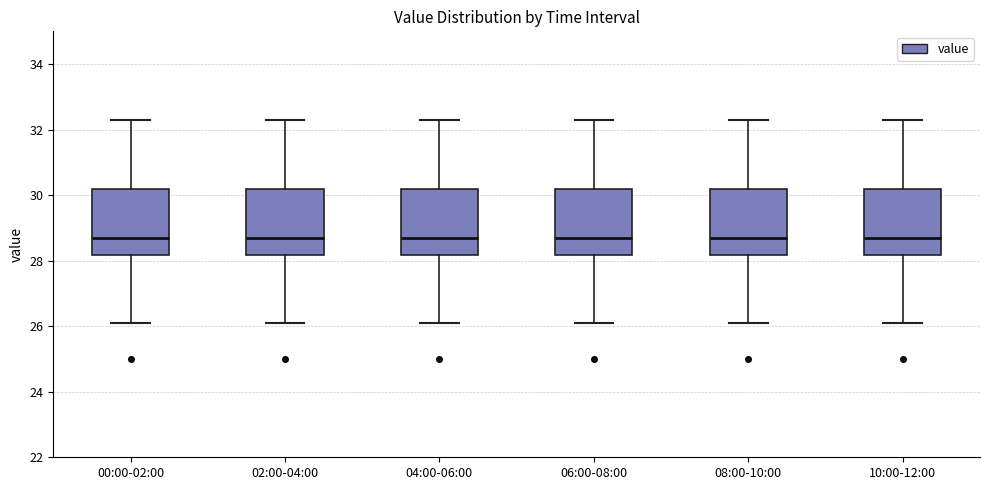

Reading left to right, read every box against the y-axis: the position of its median line, the range the box covers, and the ends of its whiskers. The values are not printed on the chart, so give them approximately, as read against the axis.

00:00-02:00: median 28.6, box 28.2 to 30.2, whiskers 26.2 to 32.2
02:00-04:00: median 28.6, box 28.2 to 30.2, whiskers 26.2 to 32.2
04:00-06:00: median 28.6, box 28.2 to 30.2, whiskers 26.2 to 32.2
06:00-08:00: median 28.6, box 28.2 to 30.2, whiskers 26.2 to 32.2
08:00-10:00: median 28.6, box 28.2 to 30.2, whiskers 26.2 to 32.2
10:00-12:00: median 28.6, box 28.2 to 30.2, whiskers 26.2 to 32.2